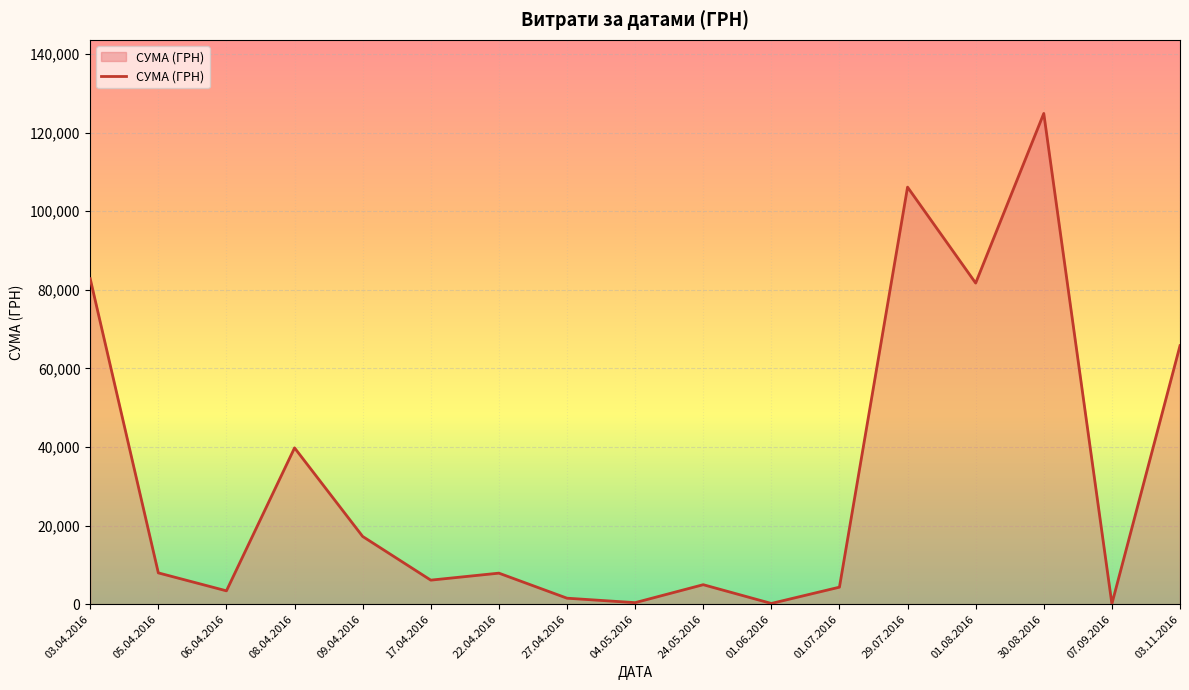

What is the average value?

32657.5